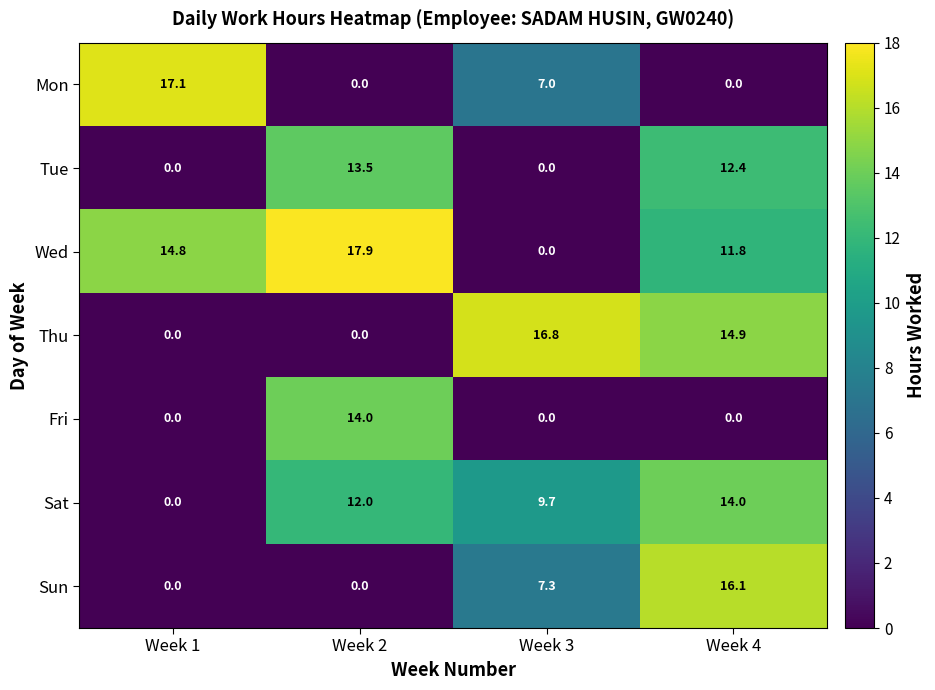

True or false: Sun has a value of -10.2 at Week 1.

False